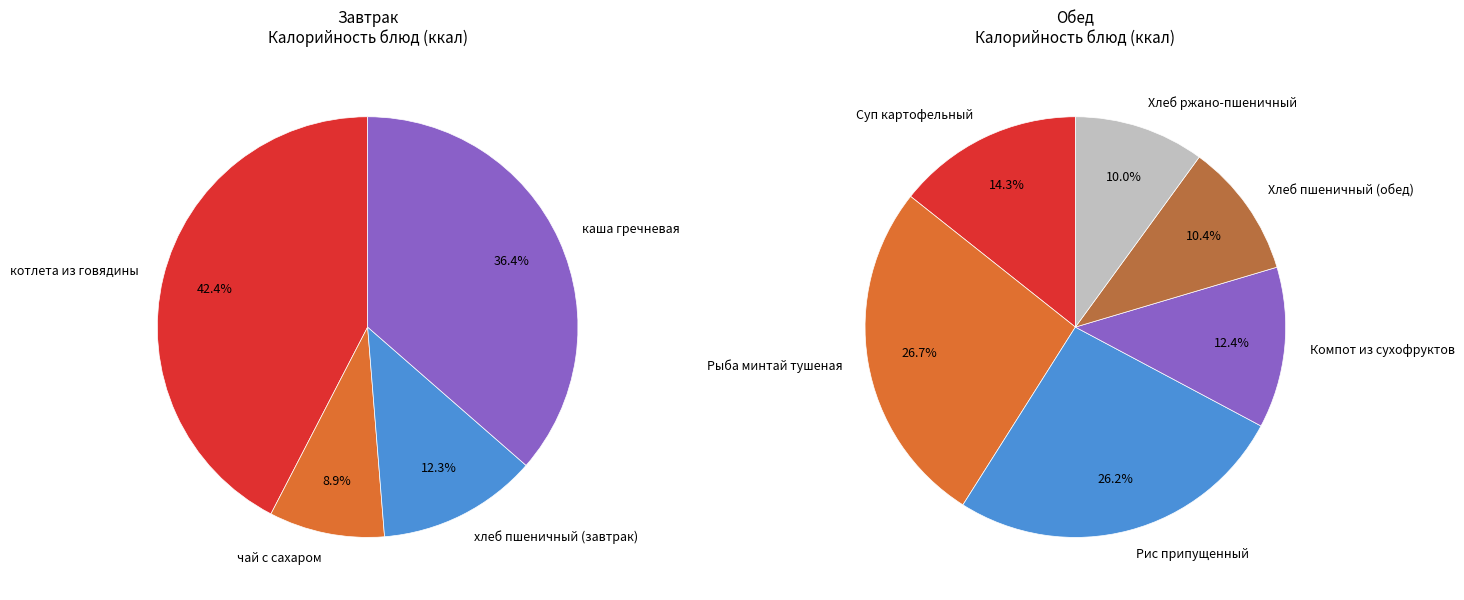

Does any single category account for the majority?

No